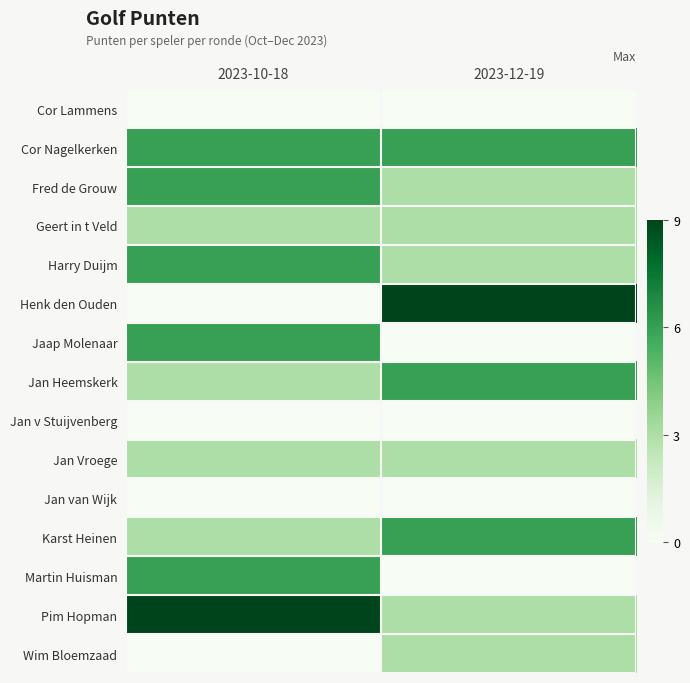

At how many categories does at least one series exceed 1?

2